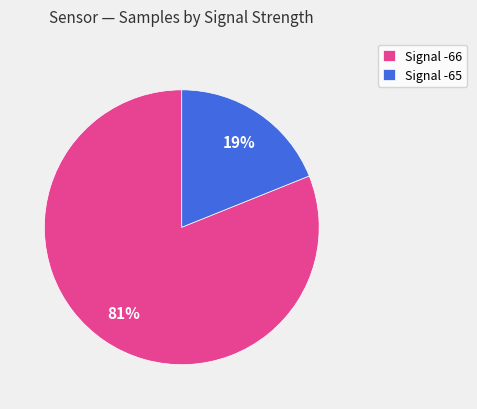

True or false: Signal -66 accounts for 81% of the total.

True